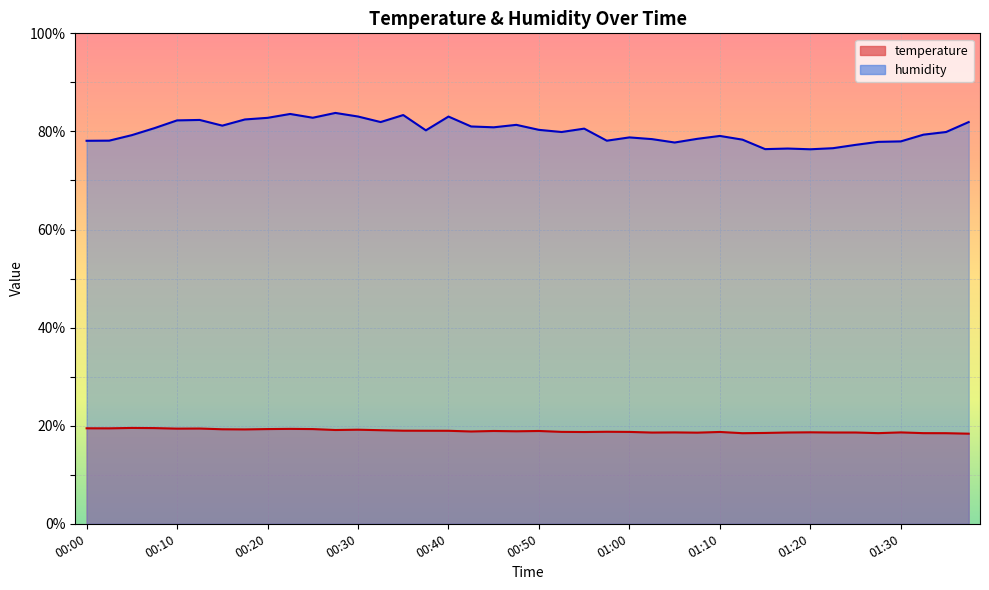

Reading left to right, list all the values displayed in this chart.

temperature: 00:00=19.5	00:03=19.5	00:05=19.5	00:08=19.5	00:10=19.4	00:13=19.4	00:15=19.3	00:18=19.2	00:20=19.3	00:23=19.4	00:25=19.3	00:28=19.1	00:30=19.2	00:33=19.1	00:35=19.0	00:38=19.0	00:40=19.0	00:43=18.8	00:45=18.9	00:47=18.9	00:50=18.9	00:52=18.7	00:55=18.7	00:57=18.8	01:00=18.7	01:02=18.6	01:05=18.6	01:07=18.6	01:10=18.7	01:12=18.5	01:15=18.5	01:17=18.6	01:20=18.6	01:22=18.6	01:25=18.6	01:27=18.5	01:30=18.6	01:32=18.5	01:35=18.5	01:37=18.4
humidity: 00:00=78.1	00:03=78.1	00:05=79.2	00:08=80.7	00:10=82.2	00:13=82.3	00:15=81.2	00:18=82.4	00:20=82.8	00:23=83.6	00:25=82.8	00:28=83.8	00:30=83.0	00:33=81.9	00:35=83.3	00:38=80.2	00:40=83.0	00:43=81.0	00:45=80.8	00:47=81.3	00:50=80.3	00:52=79.9	00:55=80.6	00:57=78.1	01:00=78.8	01:02=78.4	01:05=77.7	01:07=78.5	01:10=79.1	01:12=78.3	01:15=76.4	01:17=76.5	01:20=76.4	01:22=76.6	01:25=77.3	01:27=77.9	01:30=78.0	01:32=79.3	01:35=79.9	01:37=81.9